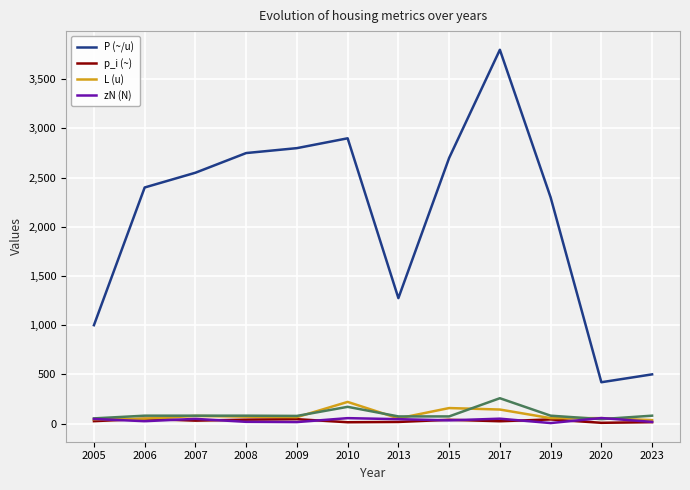

At which category is the sum across all series the highest?

2017